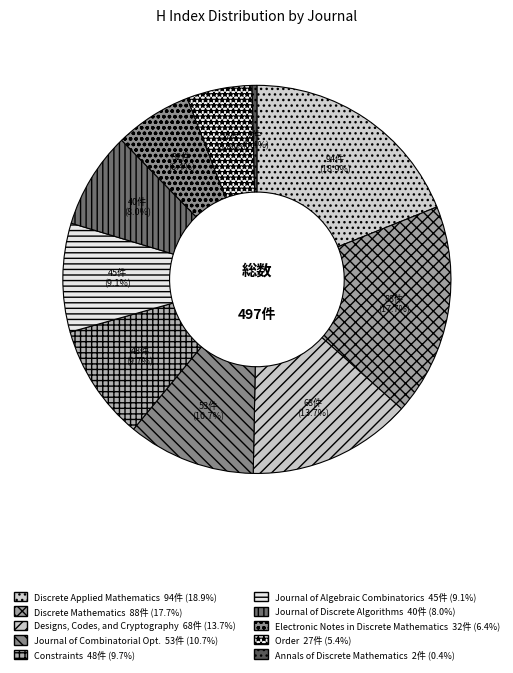

To the nearest percent, what is the average slice percentage?

10%